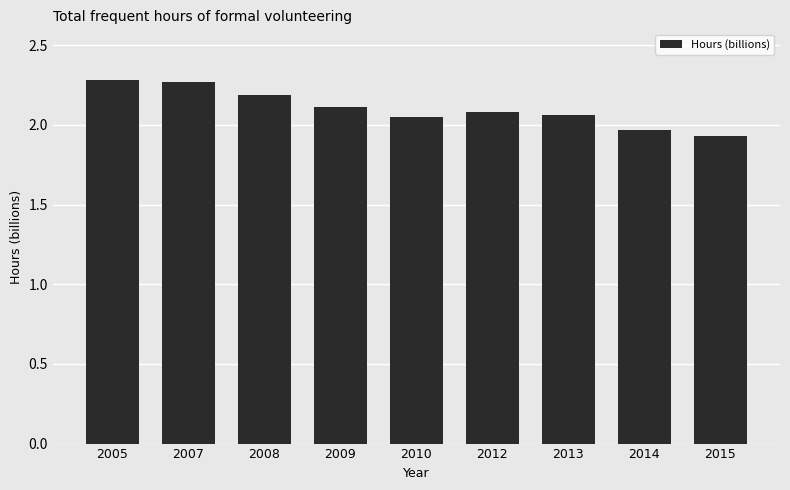

What is the difference between the second highest and minimum values?

0.3